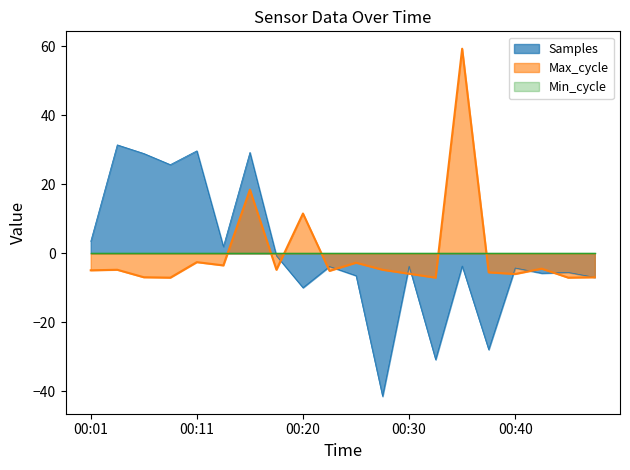

What is the value of the Samples point at the 6th from the left?

2.0